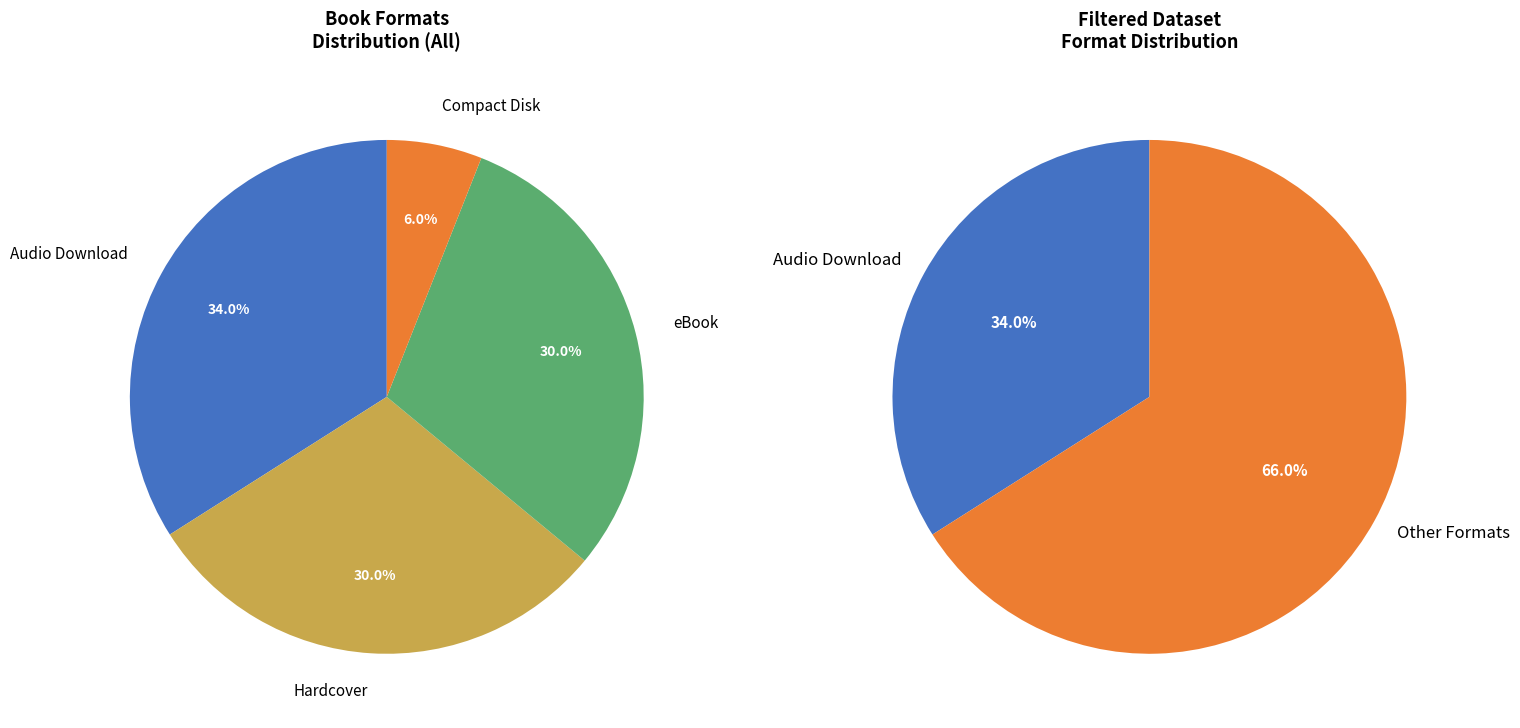

To the nearest percent, what is the average slice percentage?

25%